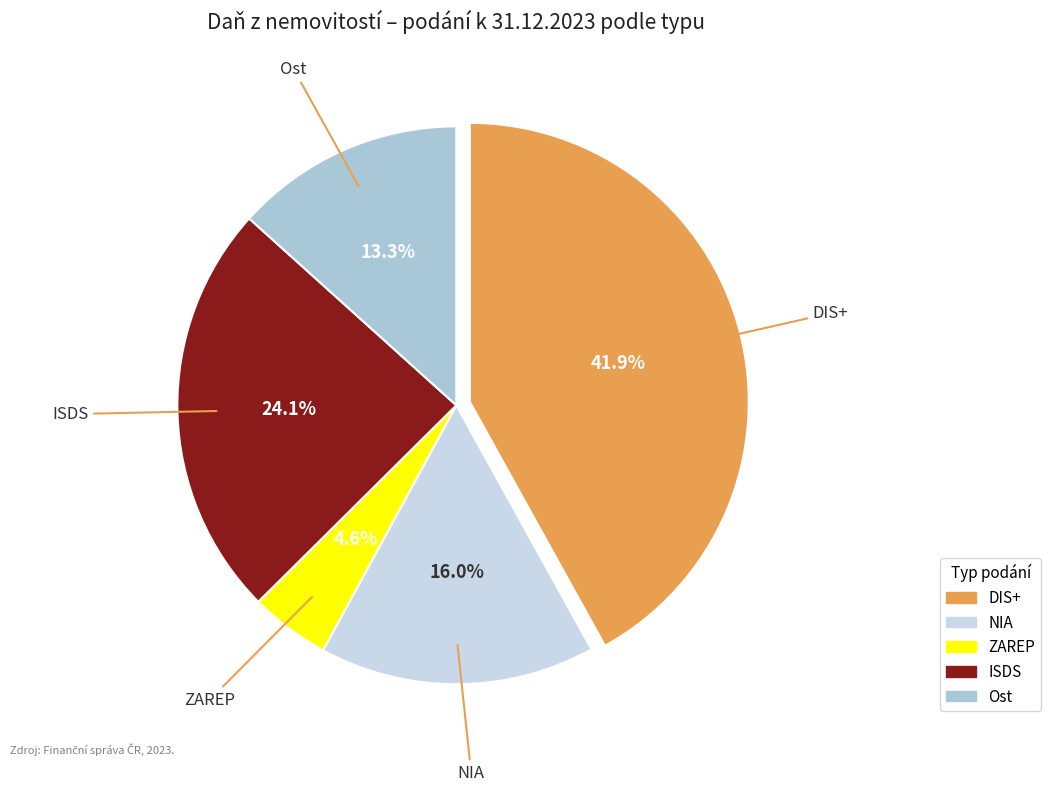

To the nearest percent, what is the difference between the largest and smallest slice percentages?

37%